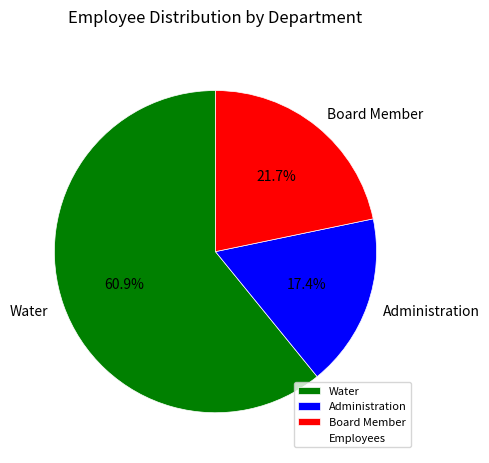

Combined, do Administration and Board Member account for over 50%?

No